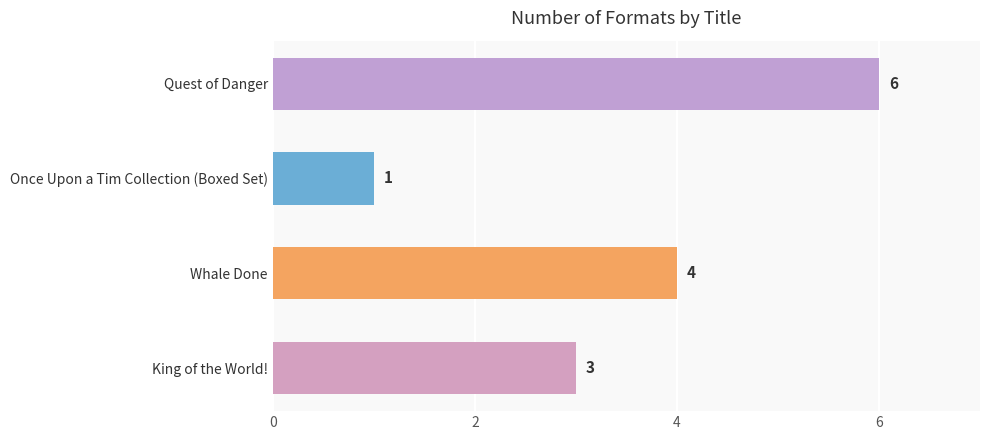

List the labels in order of value, largest first.

Quest of Danger, Whale Done, King of the World!, Once Upon a Tim Collection (Boxed Set)